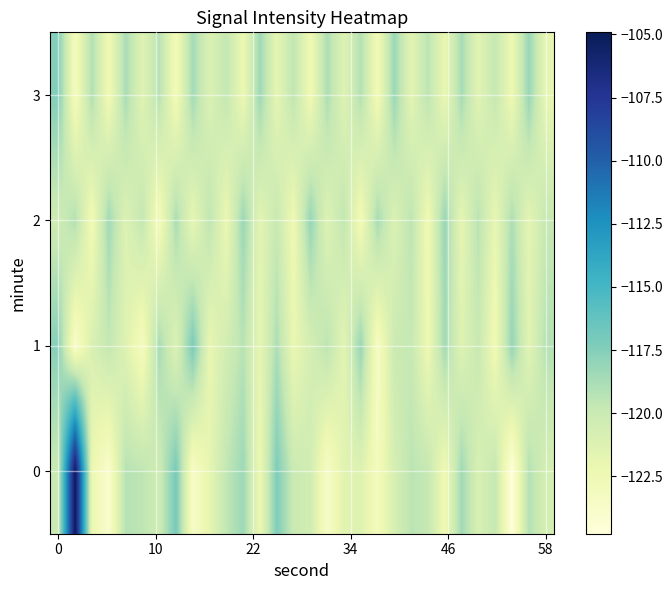

What is the maximum value for 1?

-117.1